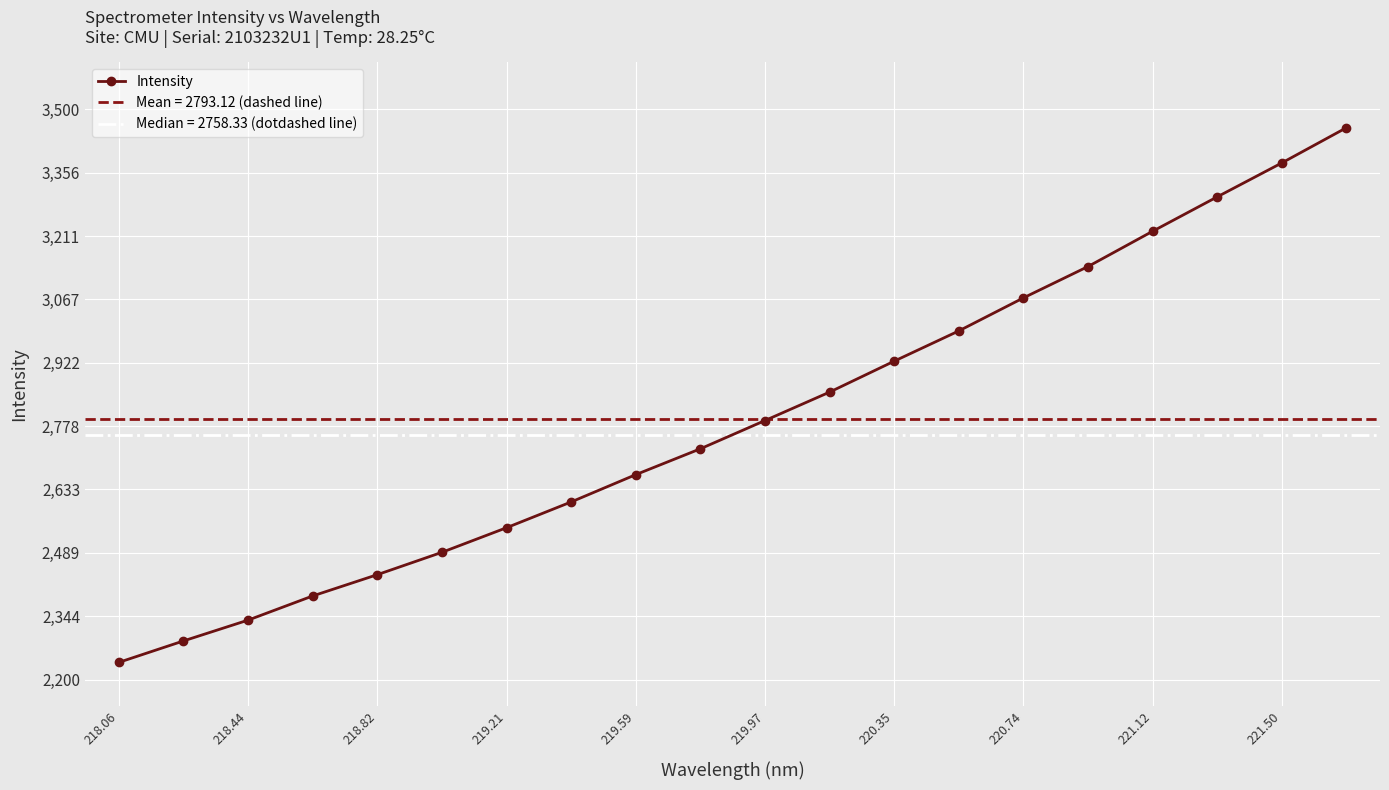

True or false: Intensity has a value of 1758.1 at 219.59.

False